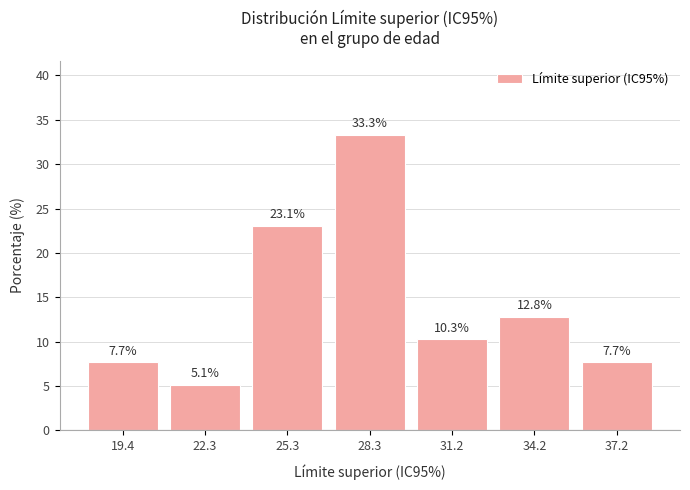

Reading left to right, list all the values displayed in this chart.

19.4=7.7	22.3=5.1	25.3=23.1	28.3=33.3	31.2=10.3	34.2=12.8	37.2=7.7